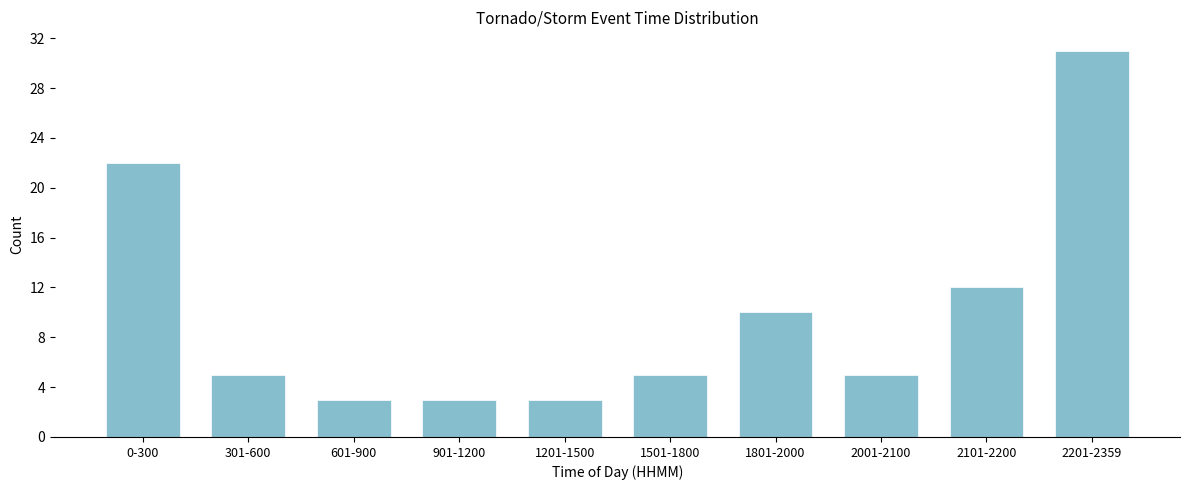

Reading left to right, transcribe all the data shown in this chart.

22	5	3	3	3	5	10	5	12	31